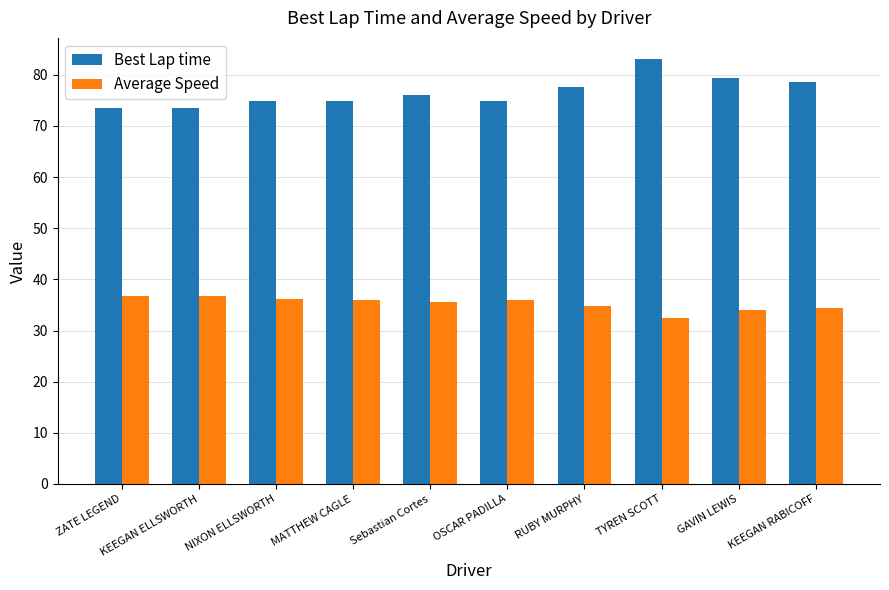

What position from the left is KEEGAN ELLSWORTH?

2